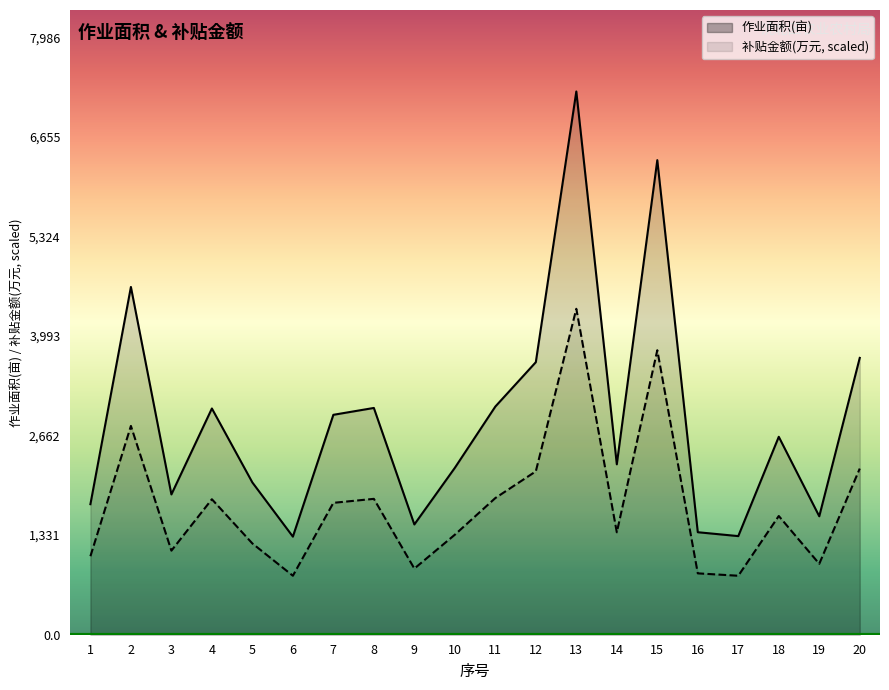

Which category has the lowest value in the 补贴金额 series?

6